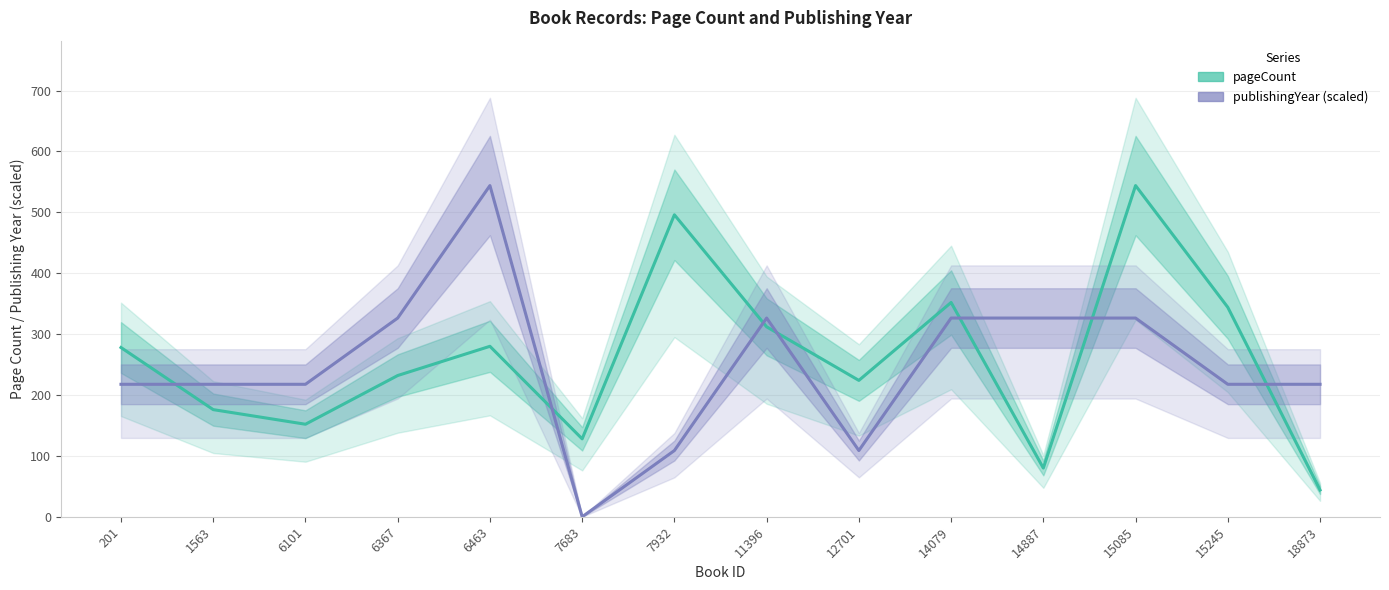

Reading right to left, what are all the values shown in this chart?

pageCount: 44.0	344.0	544.0	80.0	352.0	224.0	312.0	496.0	128.0	280.0	232.0	152.0	176.0	278.0
publishingYear (scaled): 217.6	217.6	326.4	326.4	326.4	108.8	326.4	108.8	0.0	544.0	326.4	217.6	217.6	217.6